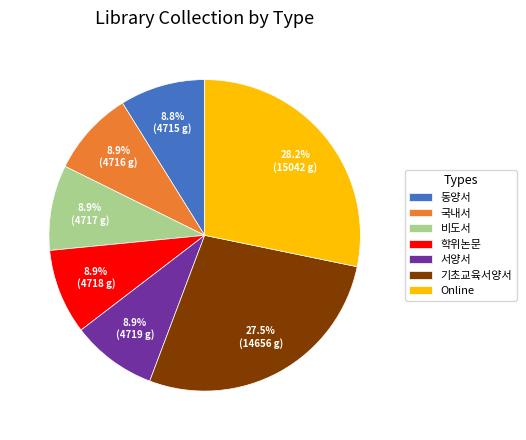

To the nearest percent, what is the average slice percentage?

14%